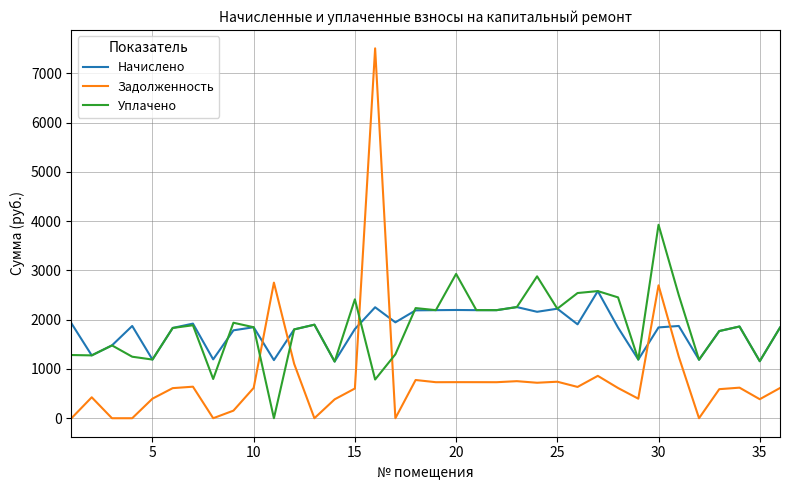

Is this an area chart (filled region under the line)?

No